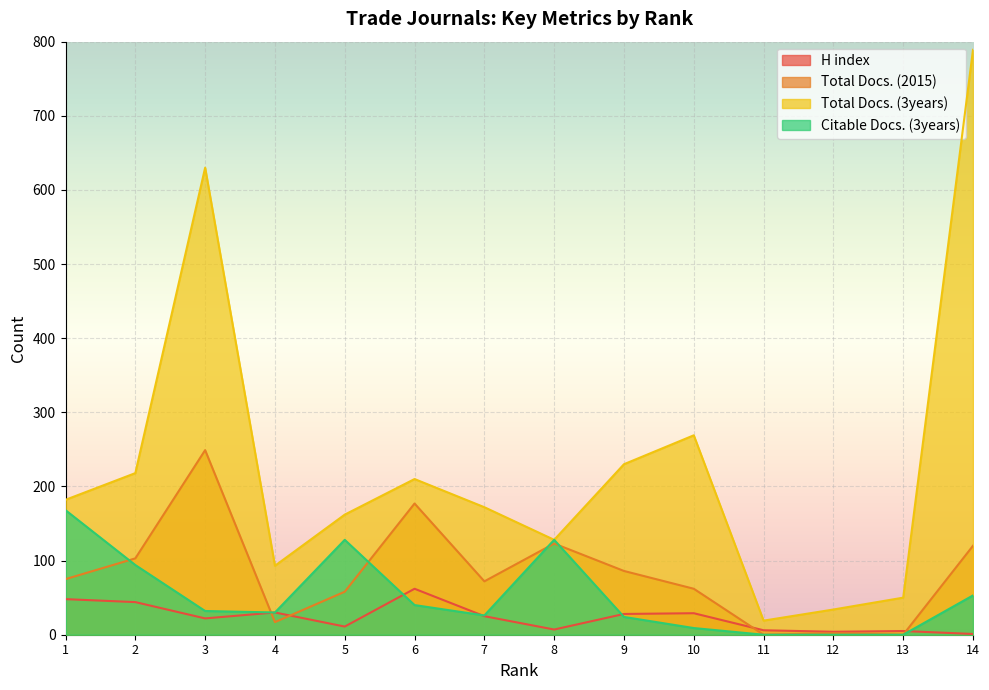

List the labels in order of Total Docs. (3years) value, smallest first.

11, 12, 13, 4, 8, 5, 7, 1, 6, 2, 9, 10, 3, 14